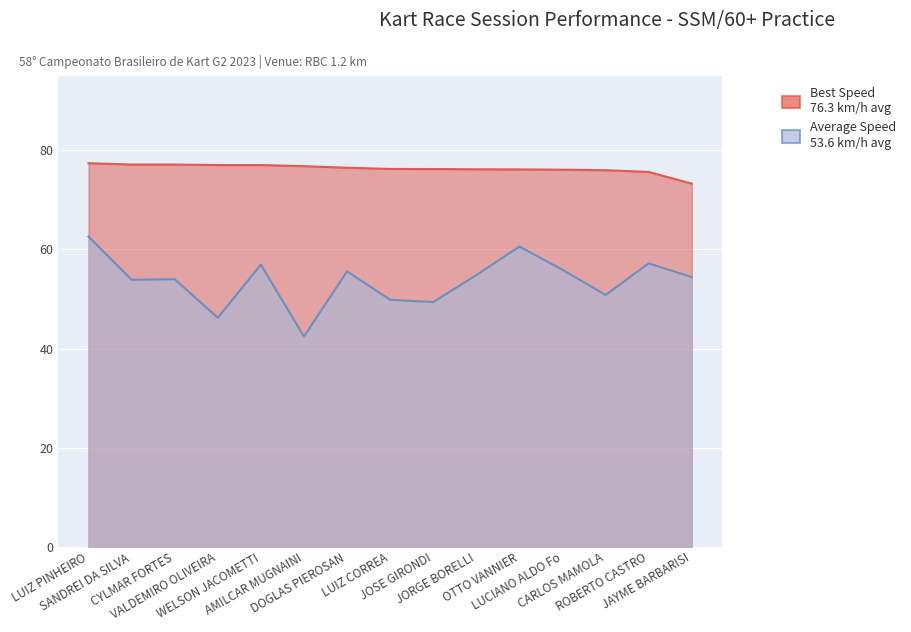

Rank the series at ROBERTO CASTRO from highest to lowest value.

Best Lap time, Average Speed